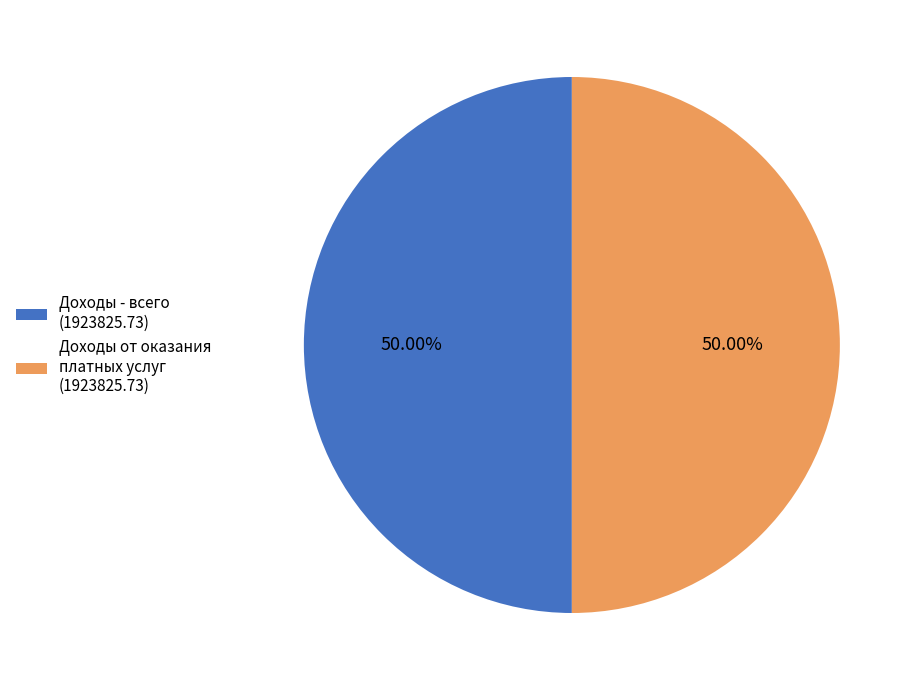

Is the sum of Доходы от оказания платных услуг (1923825.73) and Доходы - всего (1923825.73) greater than half?

Yes